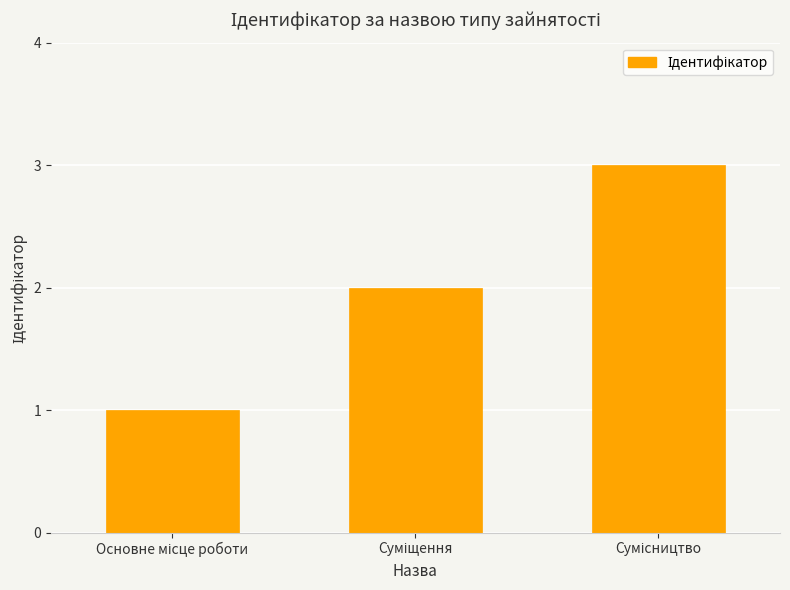

What is the value of the 1st bar from the left?

1